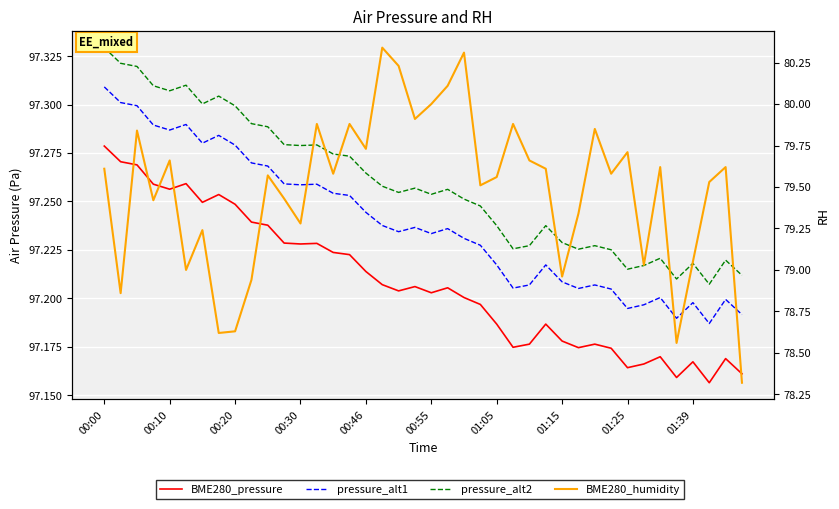

What is the spread (max minus min) of values at 26?

17.6